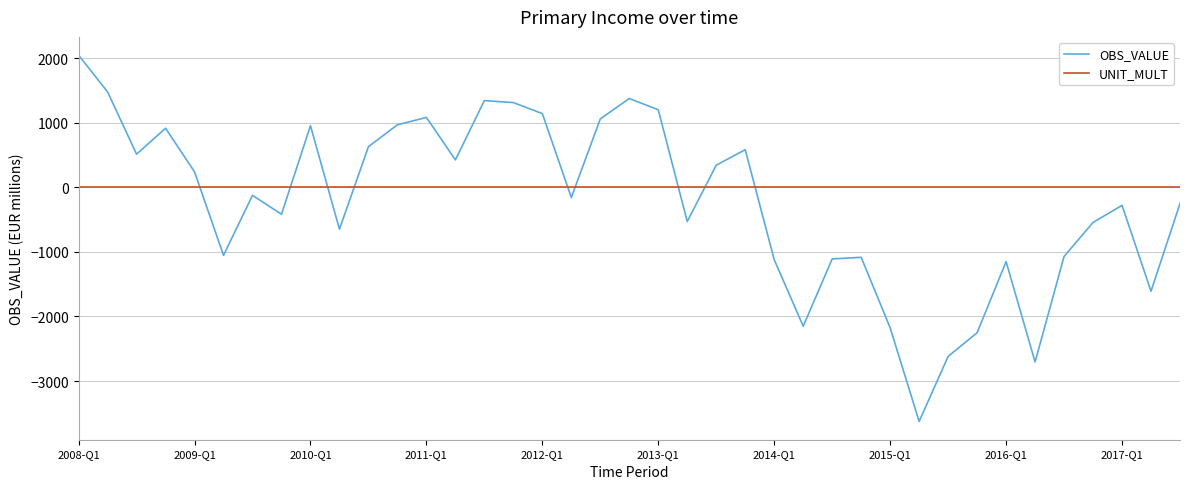

What is the difference between the maximum and minimum values in the OBS_VALUE series?

5668.1